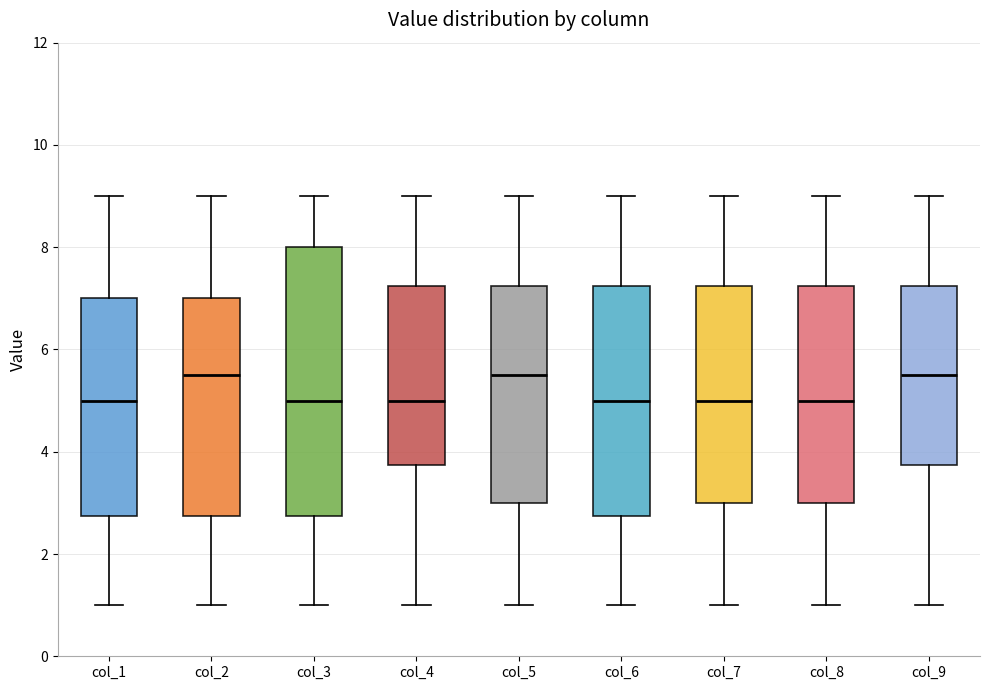

Where is the lower edge of the box for col_9 on the y-axis? The values are not printed on the chart, so give them approximately, as read against the axis.

3.8